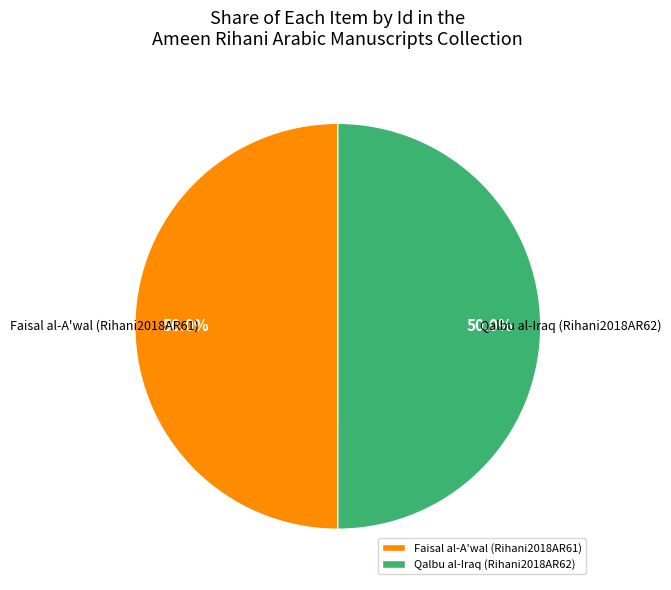

What is the ratio of the value at Faisal al-A'wal (Rihani2018AR61) to the value at Qalbu al-Iraq (Rihani2018AR62)?

1.0